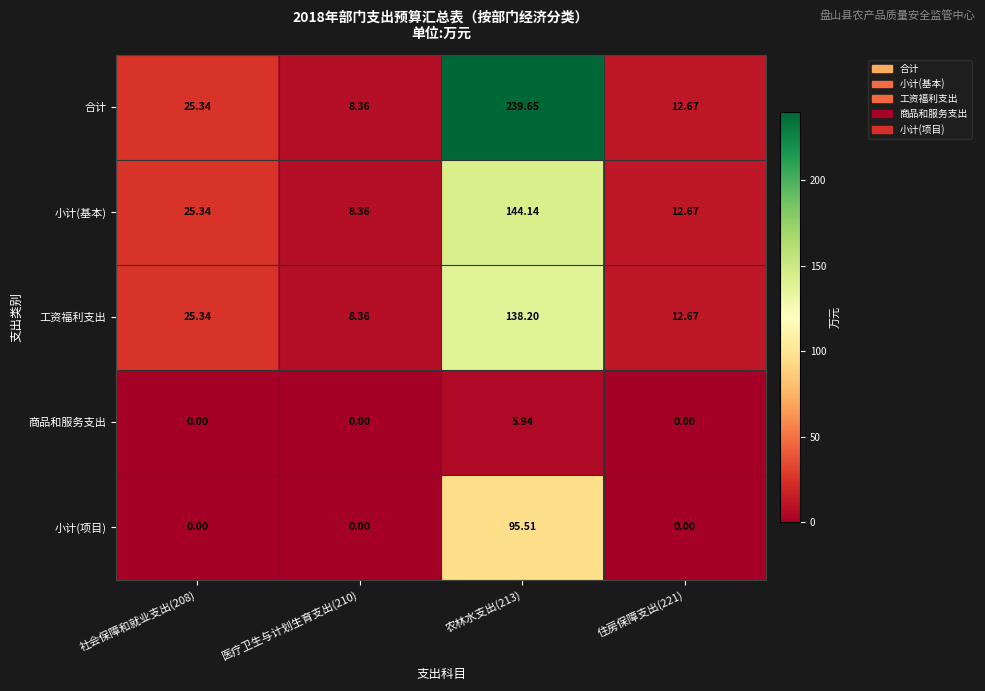

Is the value of 合计 at 农林水支出(213) greater than the value of 小计(基本) at 农林水支出(213)?

Yes